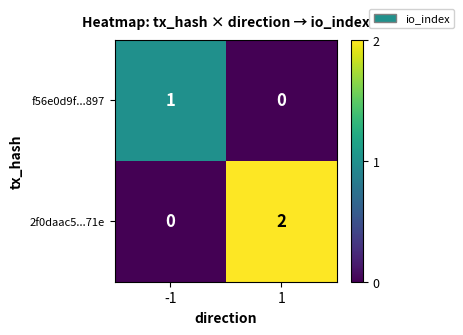

At 1, list the series in order from smallest to largest.

f56e0d9f...897, 2f0daac5...71e